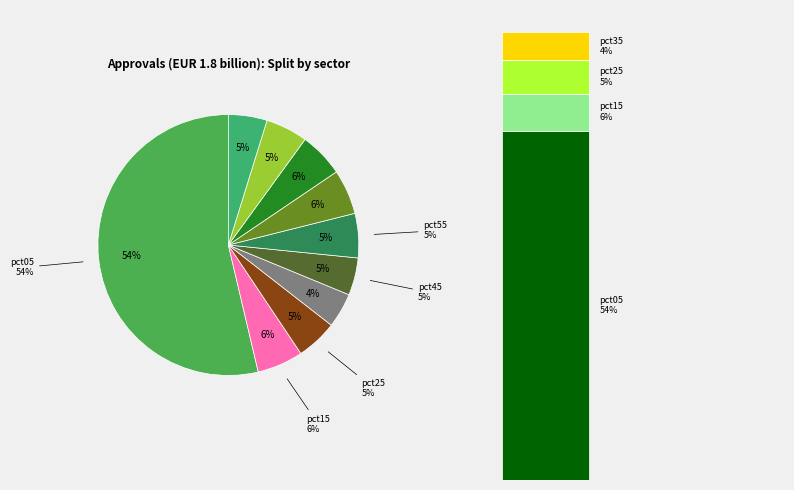

Does pct05 represent more than half of the total?

Yes